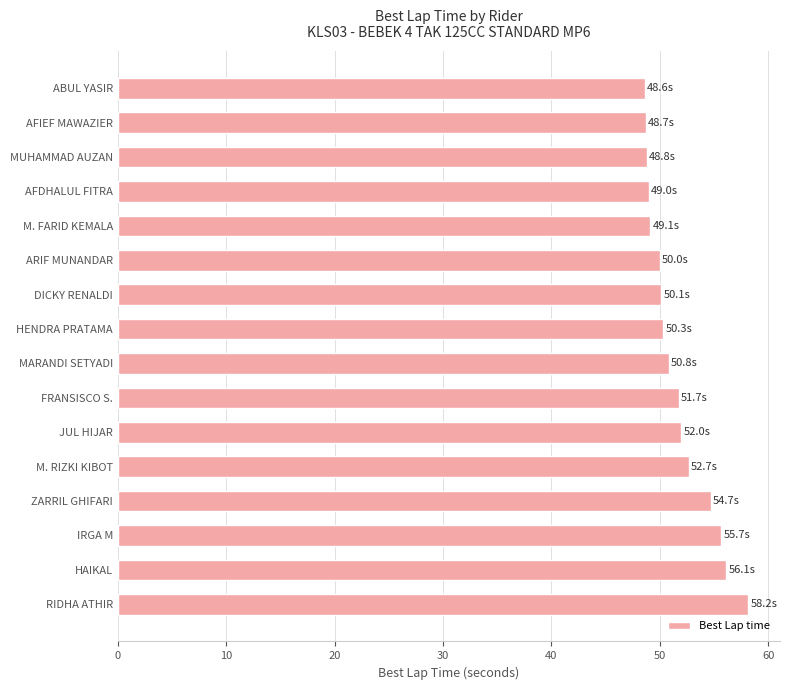

At which category does the chart reach its peak across all series?

RIDHA ATHIR